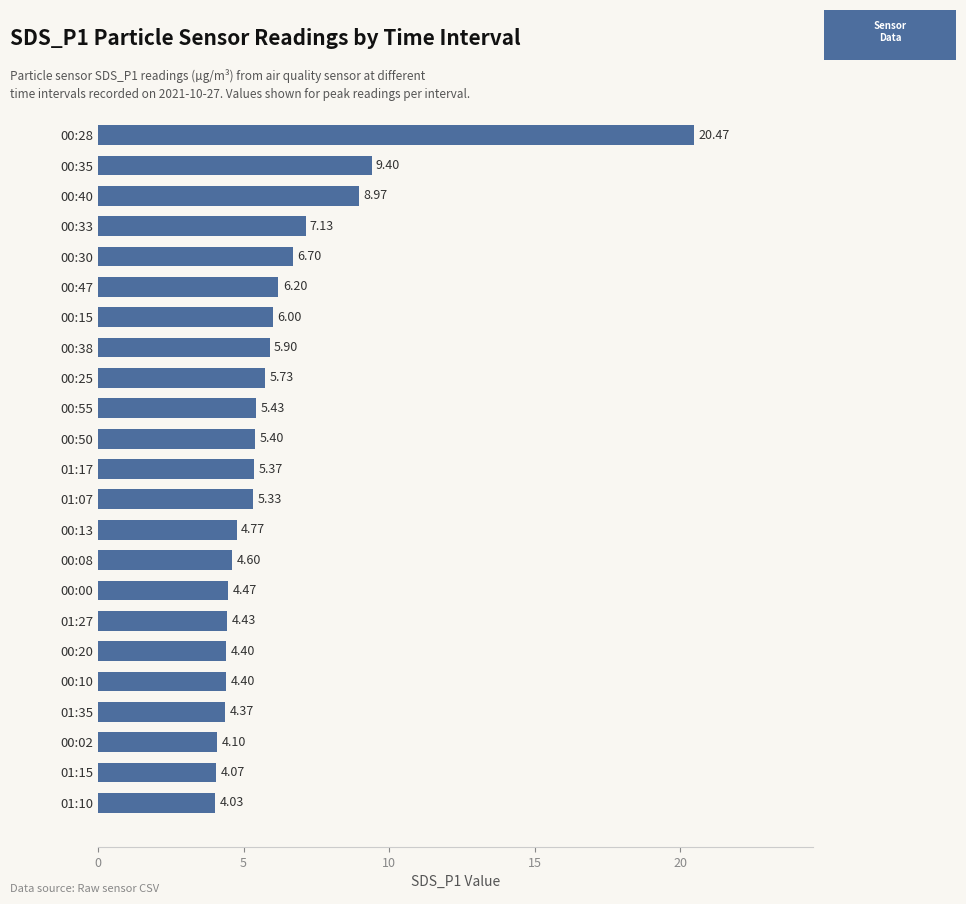

What is the sum of the values at 01:27 and 00:55?

9.9